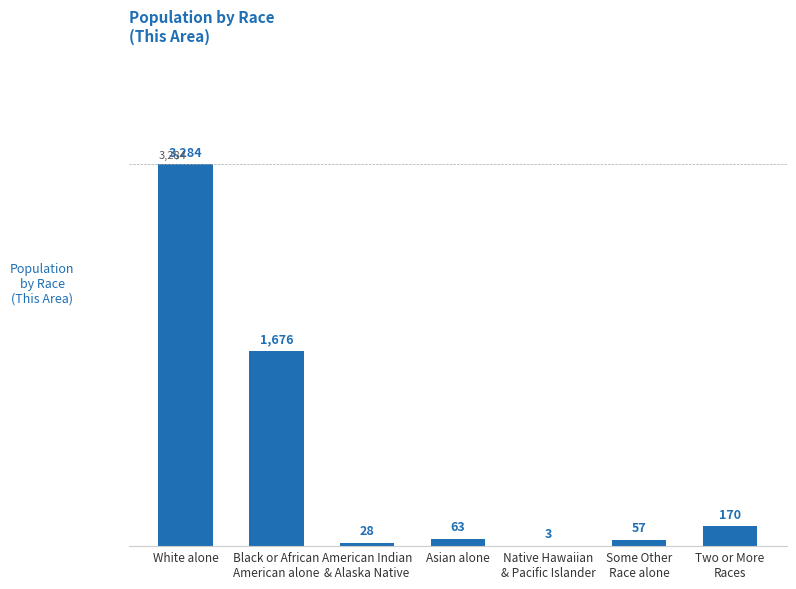

What is the sum of all values?

5281